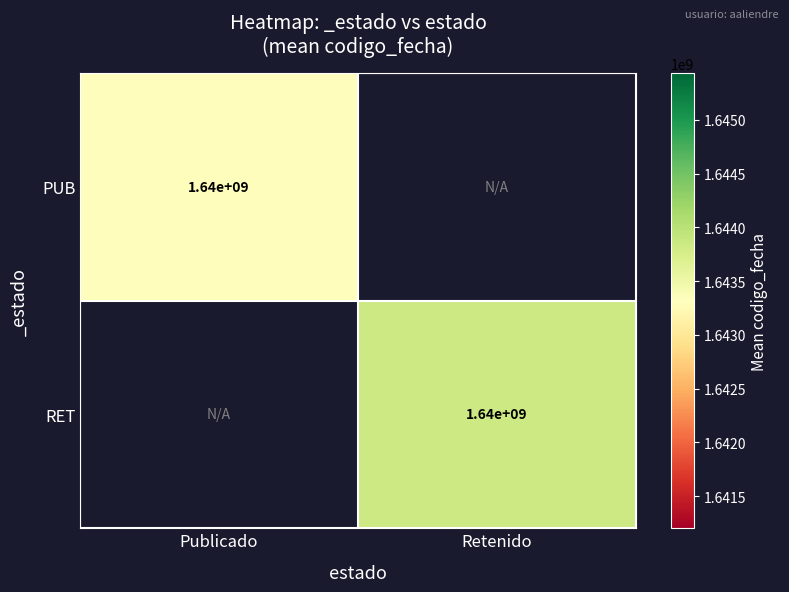

How many data points does each series have?

2